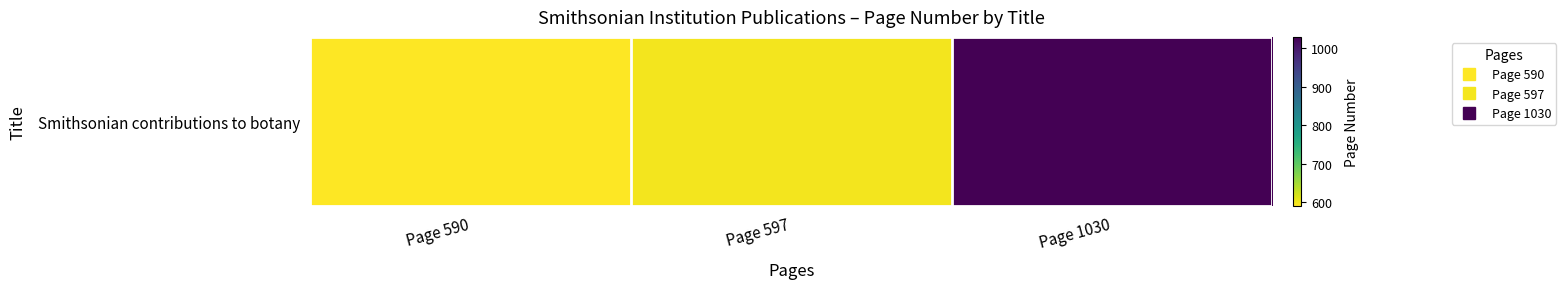

What is the approximate value at Page 597?

597